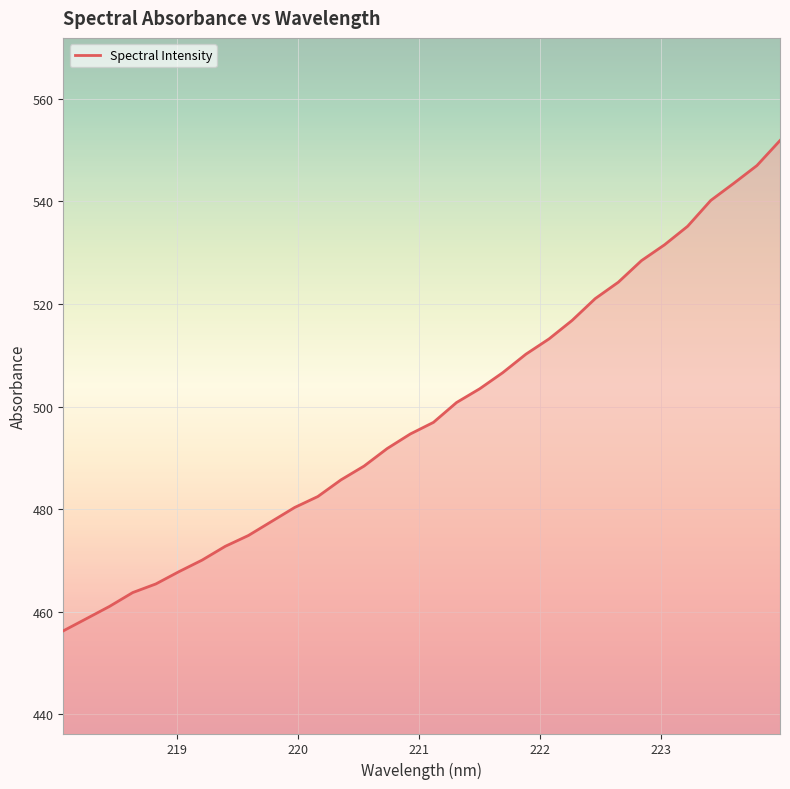

Reading left to right, list all the values displayed in this chart.

456.3	458.7	461.1	463.8	465.4	467.8	470.1	472.8	474.9	477.6	480.3	482.5	485.7	488.4	491.8	494.7	496.9	500.8	503.5	506.6	510.2	513.2	516.8	521.0	524.2	528.4	531.5	535.1	540.2	543.5	547.0	551.8